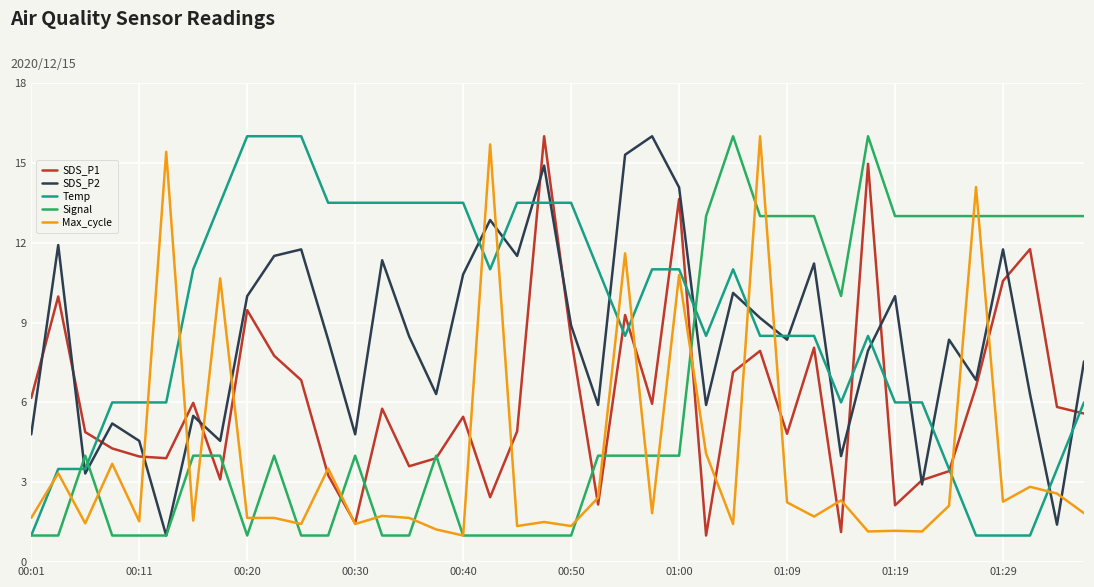

What is the minimum value shown in the chart?

1.0